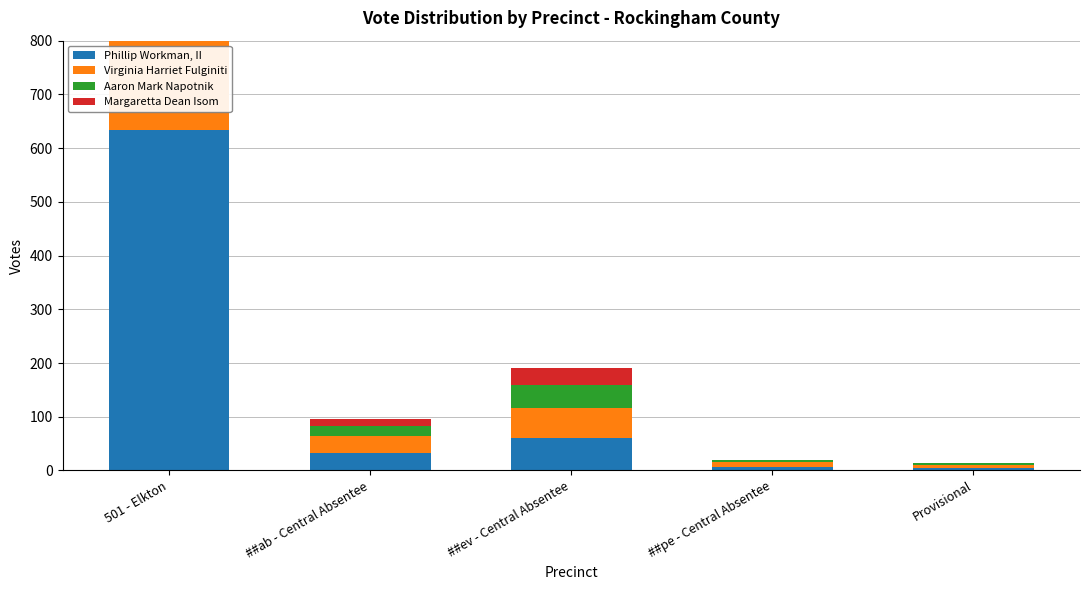

Is the value of Virginia Harriet Fulginiti at ##ab - Central Absentee greater than the value of Phillip Workman, II at ##ev - Central Absentee?

No